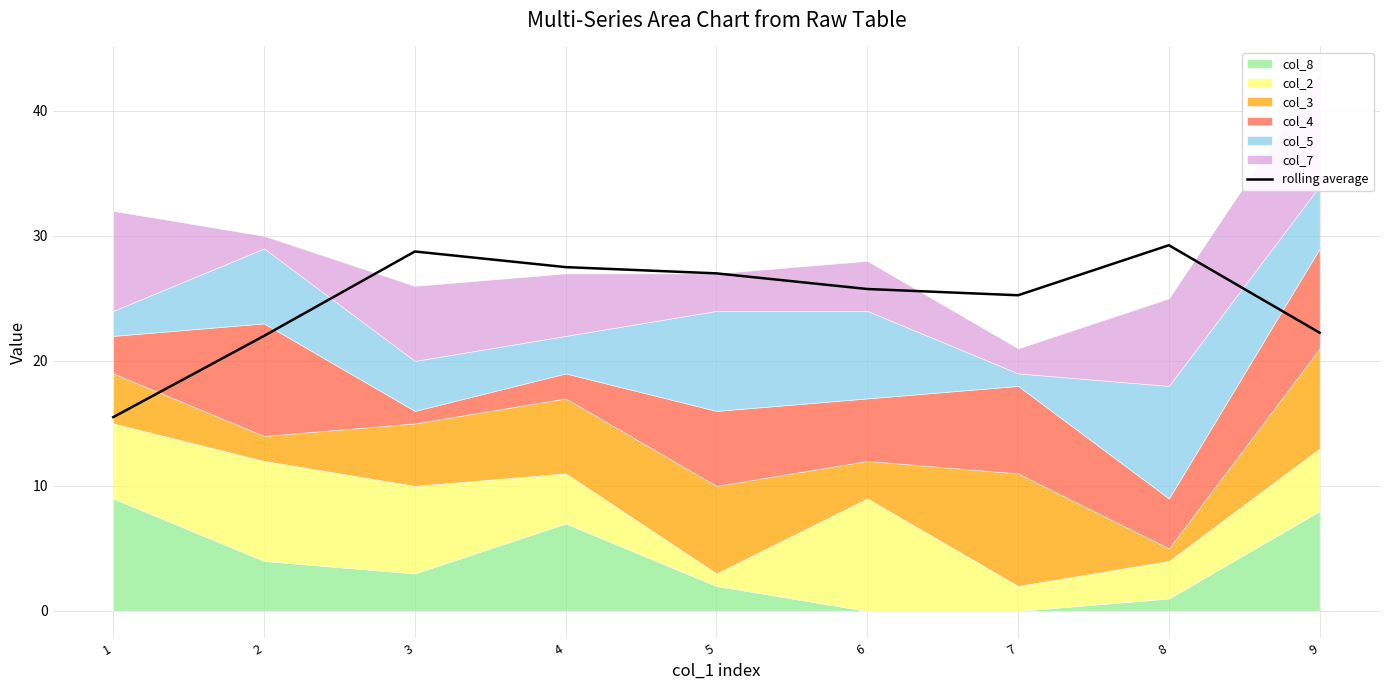

What is the change in value from 2 to 8?

+7.2